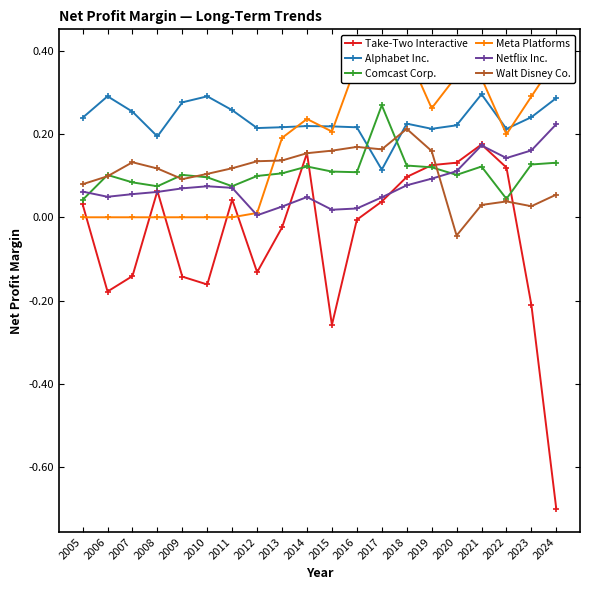

Which series ends up on top after the final intersection of Take-Two Interactive and Walt Disney Co.?

Walt Disney Co.